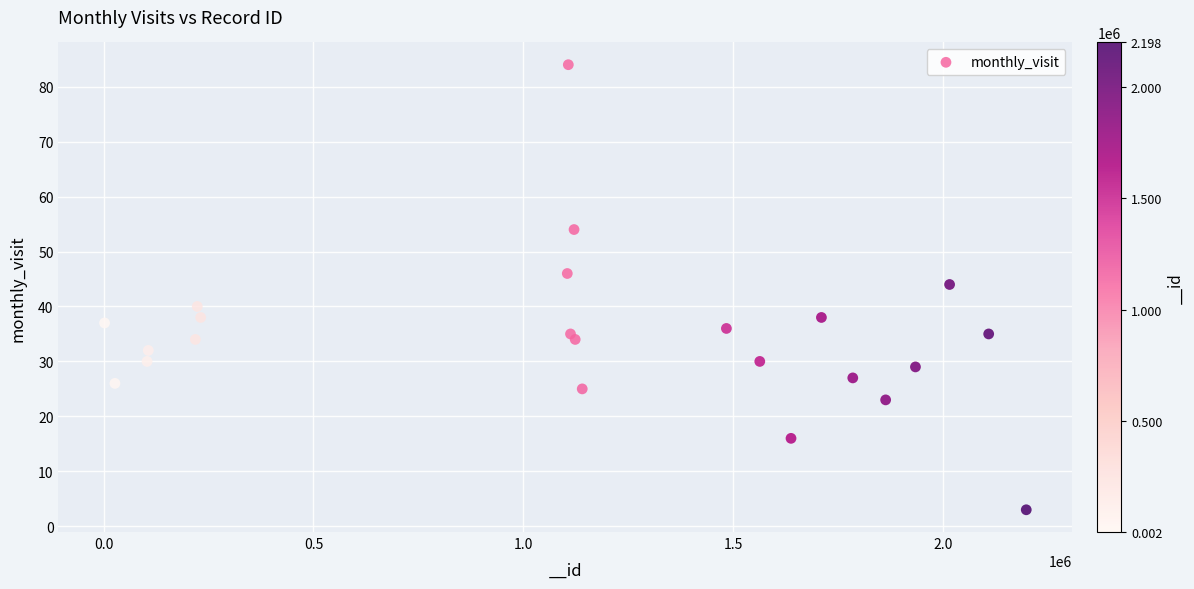

What Y value in the scatter plot is closest to 43?

44